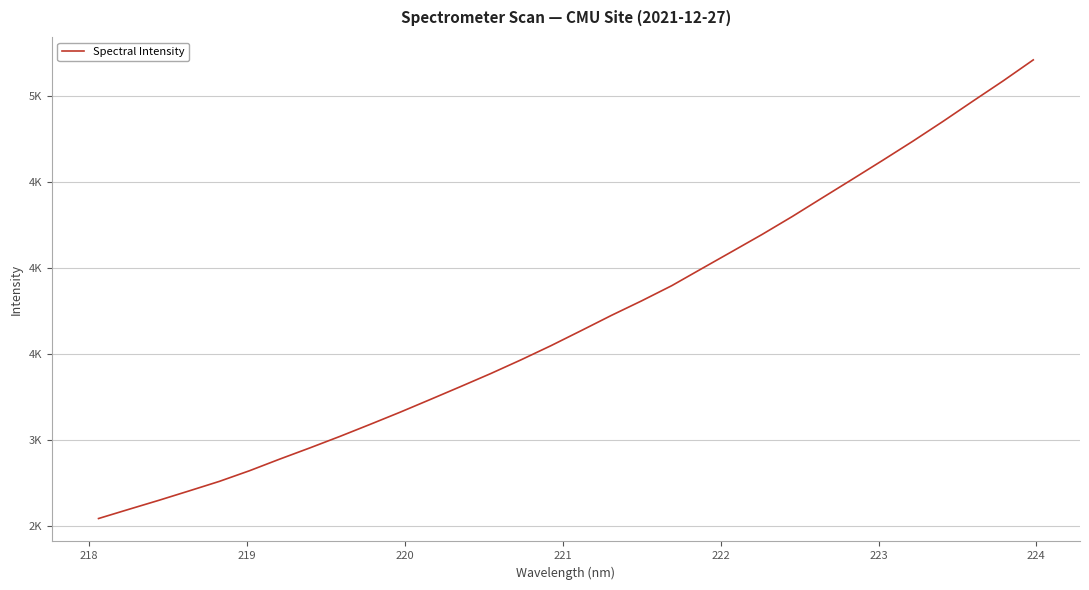

What is the difference between the maximum and second lowest values?

2610.9